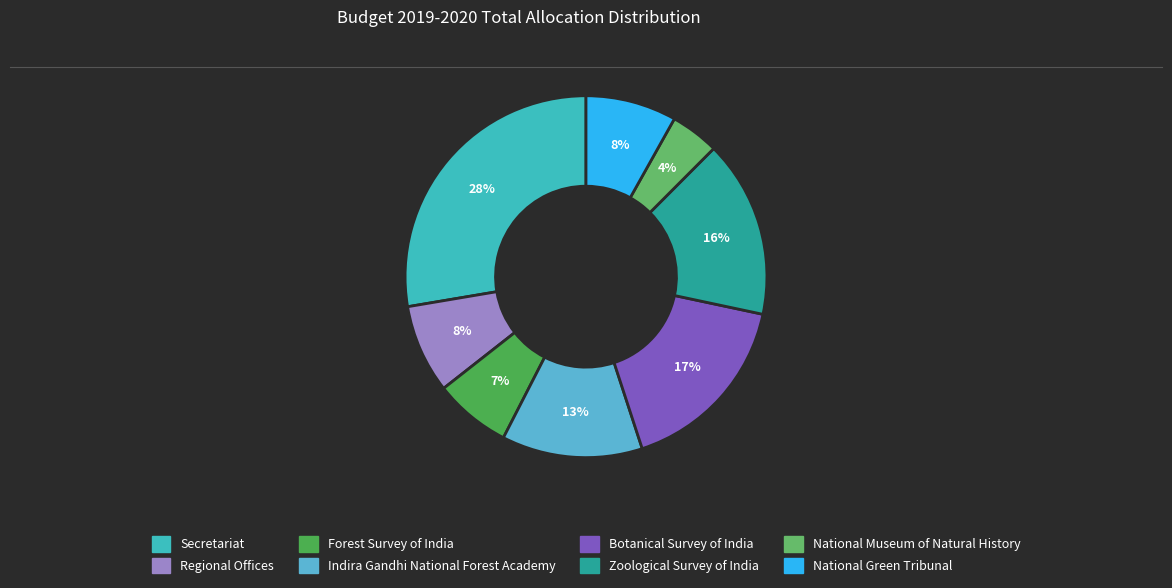

How many segments does this pie chart have?

8